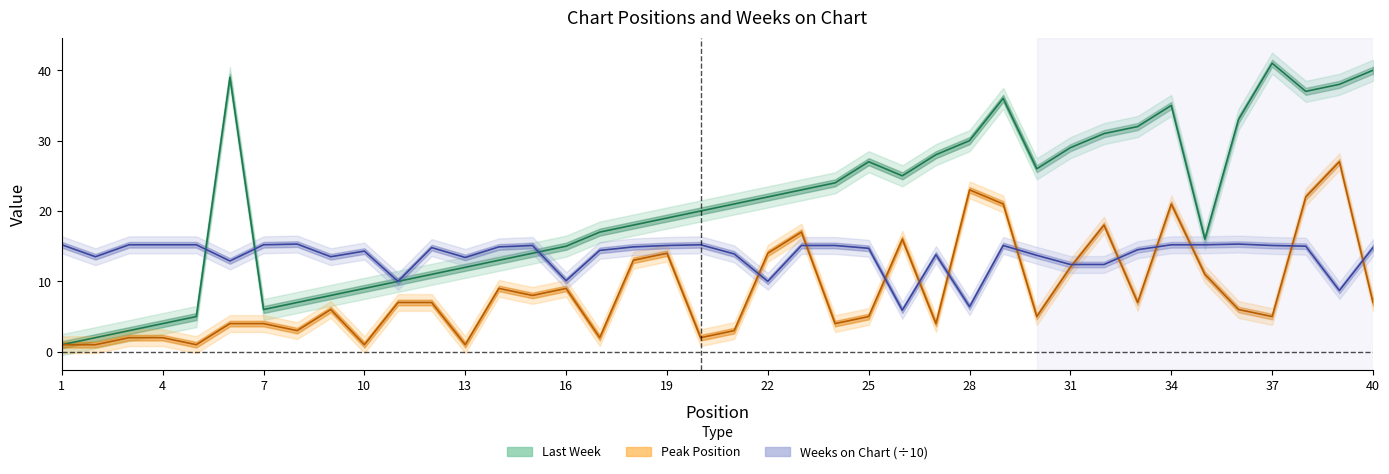

At which category is the sum across all series the highest?

38